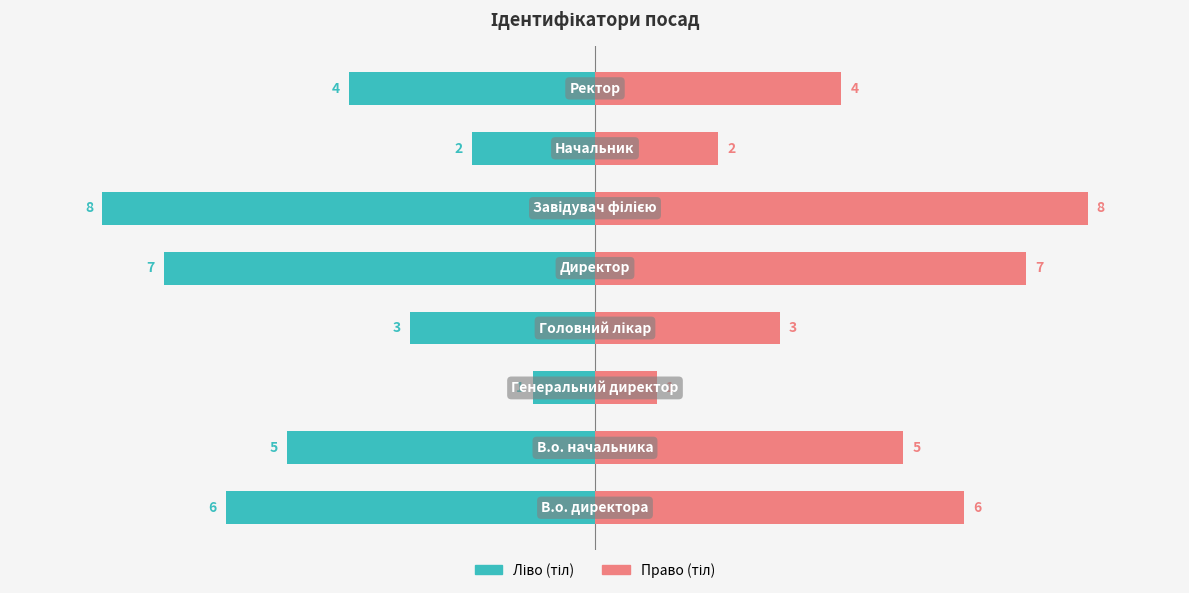

Is it true that Ідентифікатор (право) equals 3 at 3?

True